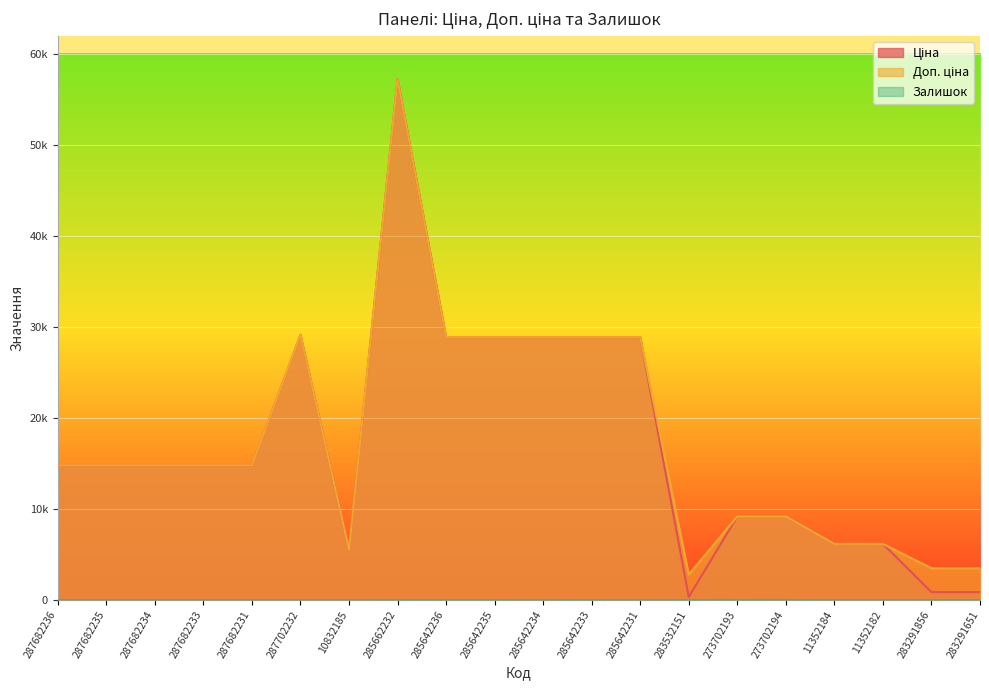

Does the chart display data point markers on the line(s)?

No